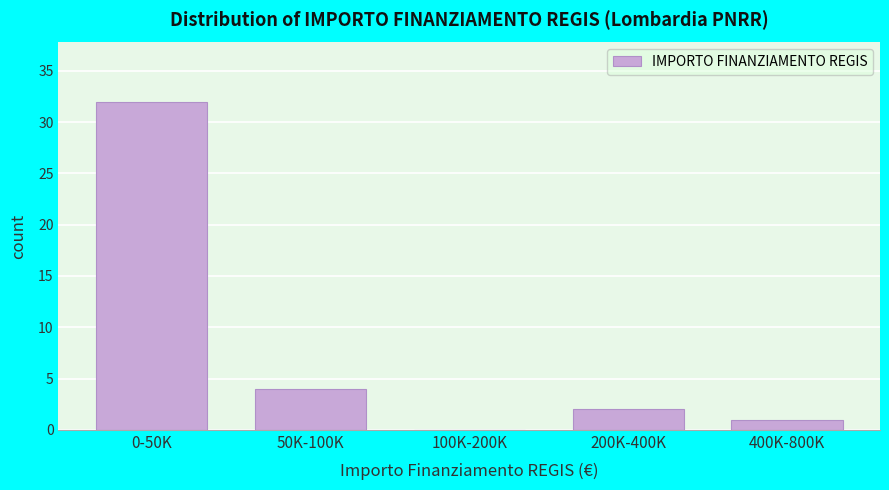

Reading left to right, list all the values displayed in this chart.

0-50K=32	50K-100K=4	100K-200K=0	200K-400K=2	400K-800K=1